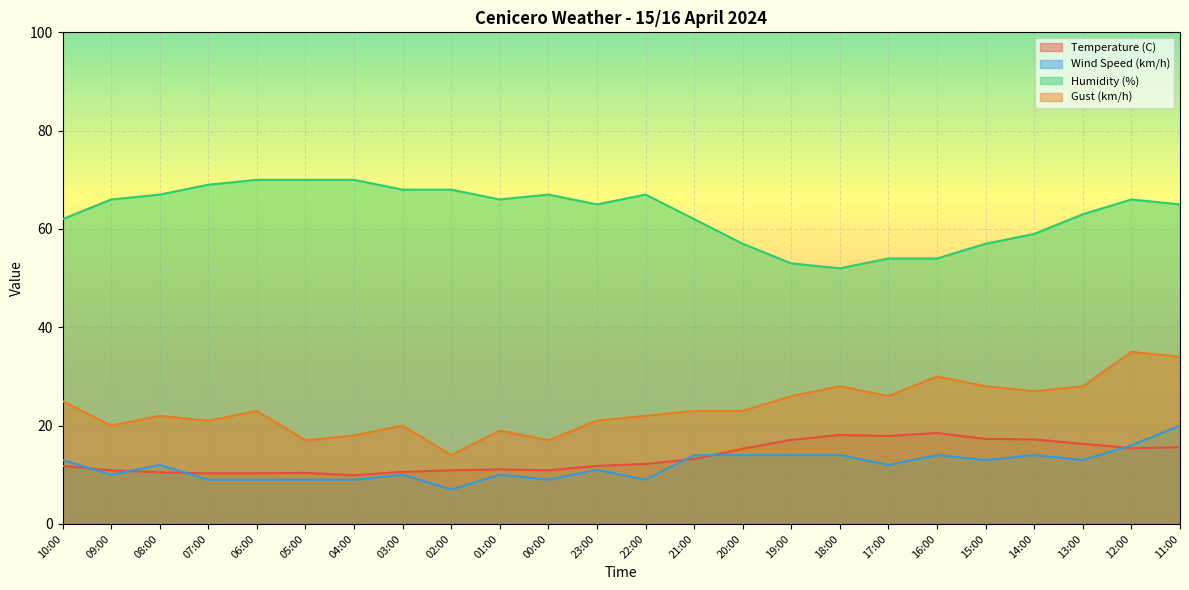

At which label does Humidity (%) reach its peak?

06:00